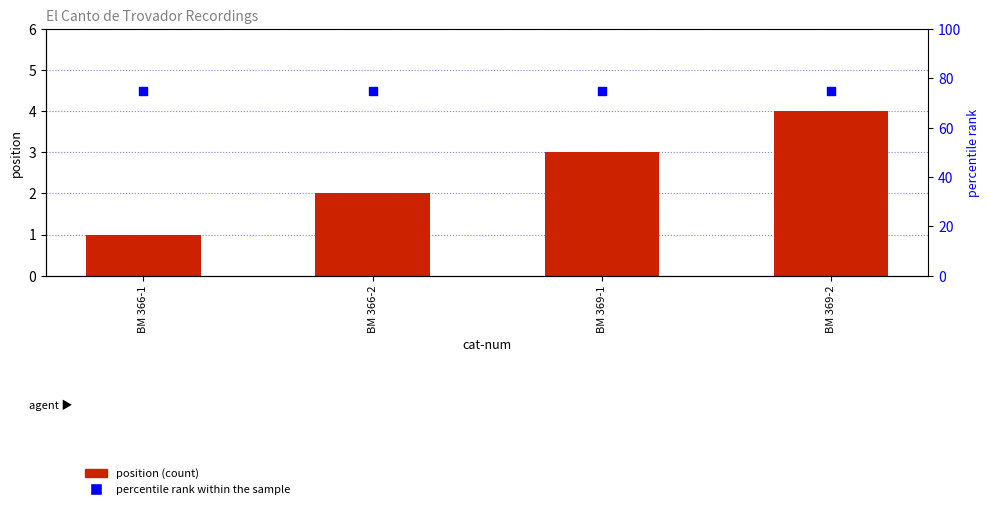

Which series contains the lowest Y value?

position